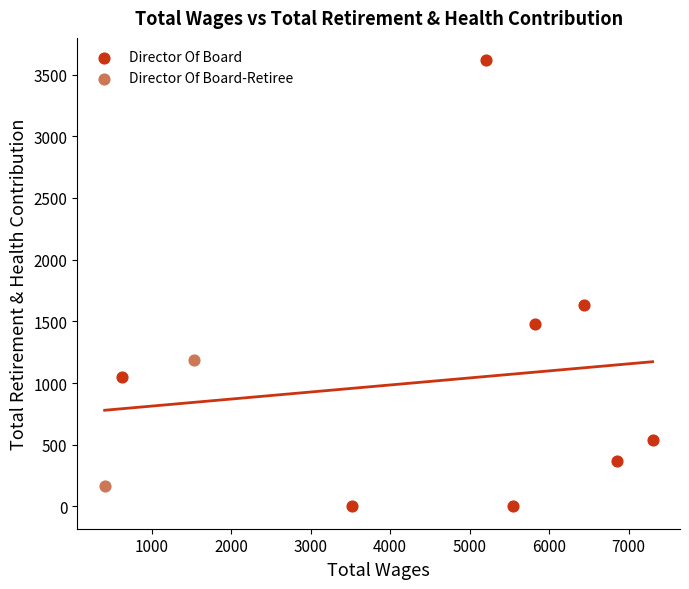

What are all the series names shown in the legend?

Director Of Board, Director Of Board-Retiree